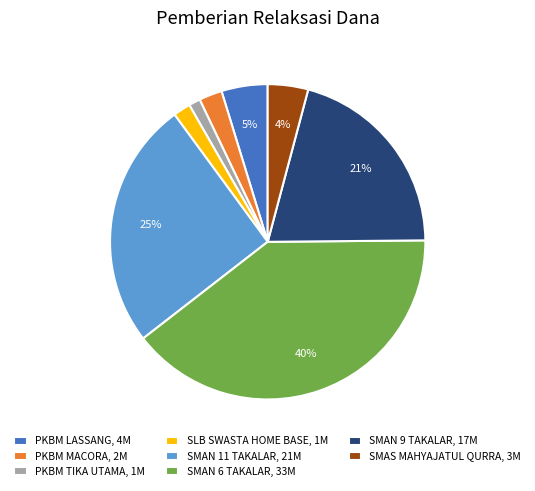

Do SMAN 6 TAKALAR, 33M and PKBM LASSANG, 4M together represent more than half of the pie?

No